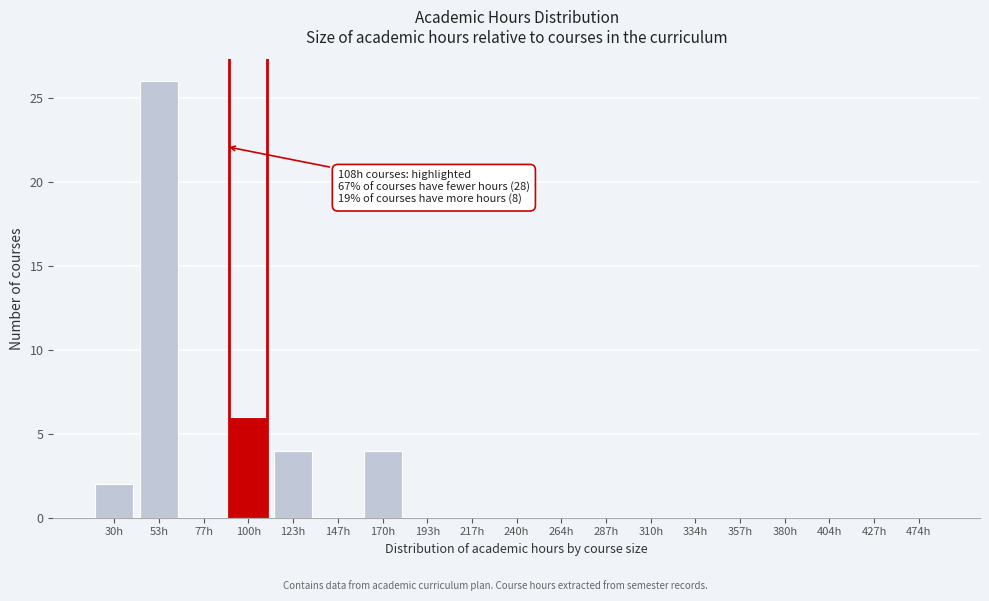

Reading right to left, list all the values displayed in this chart.

474h=0	427h=0	404h=0	380h=0	357h=0	334h=0	310h=0	287h=0	264h=0	240h=0	217h=0	193h=0	170h=4	147h=0	123h=4	100h=6	77h=0	53h=26	30h=2